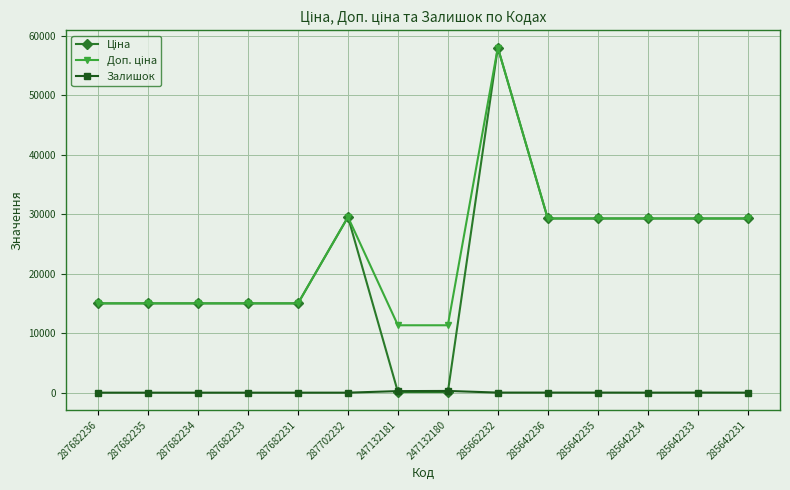

At which category is the sum across all series the highest?

285662232